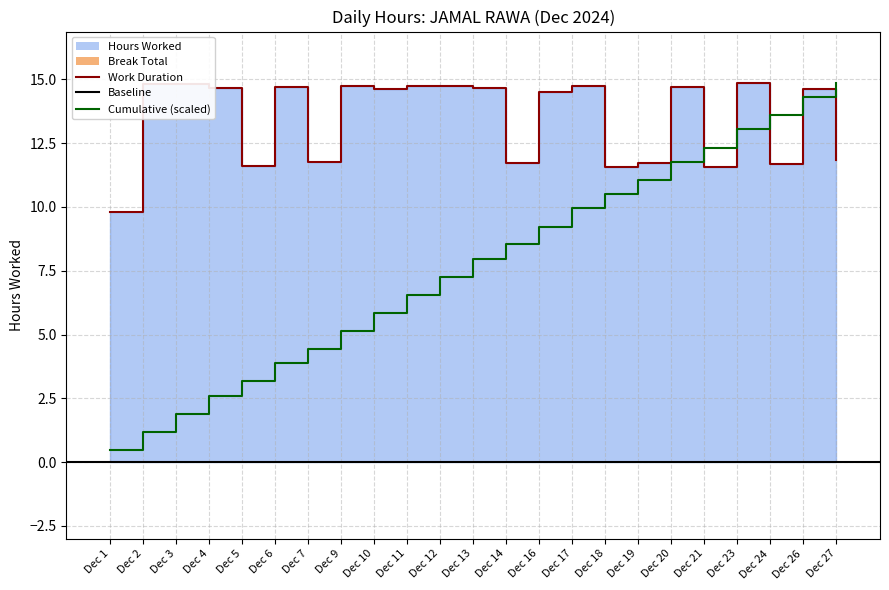

What is the minimum value shown in the chart?

9.8